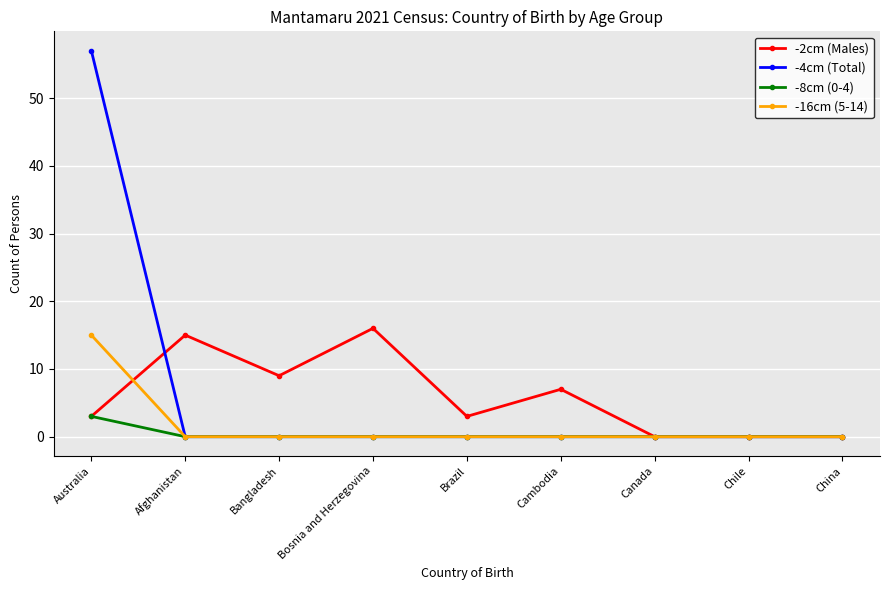

Which category has the highest value in the -16cm (5-14) series?

Australia